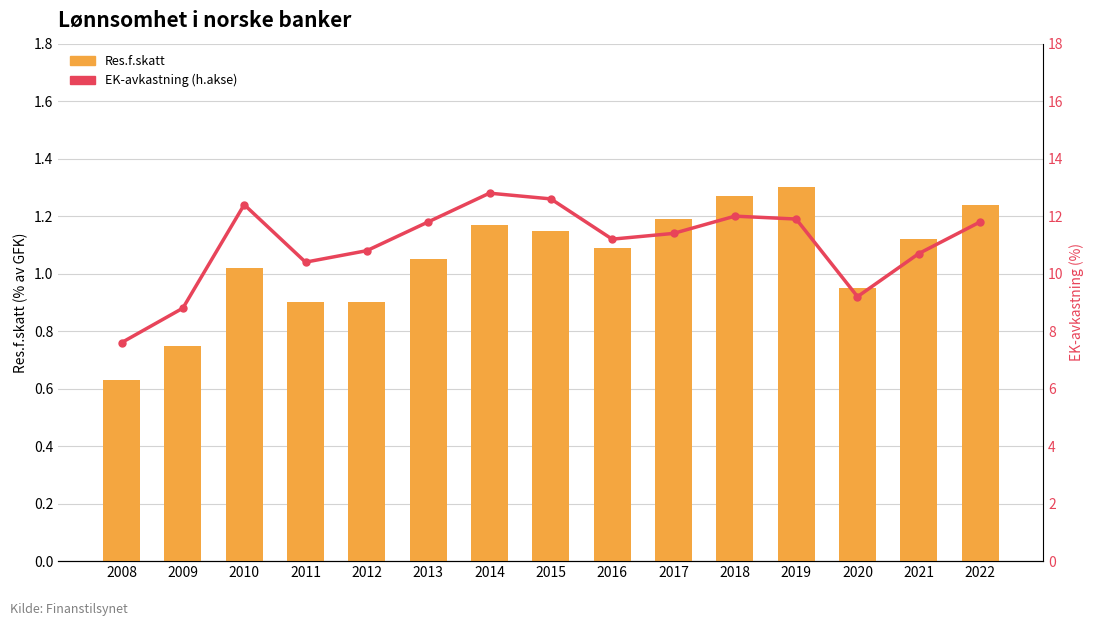

What is the total value across all series at 2017?

12.6